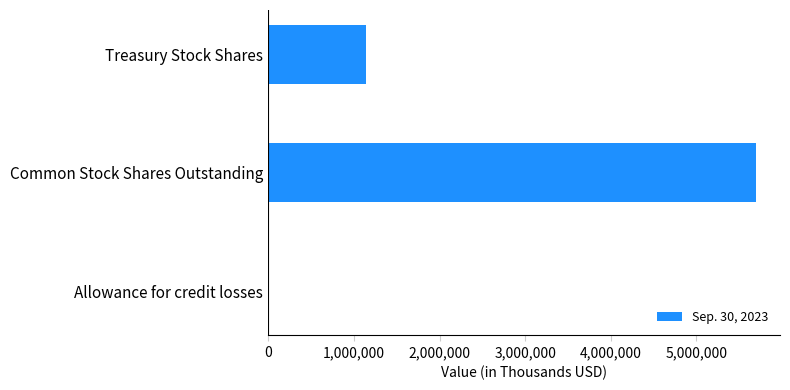

Does the chart contain stacked bars?

No